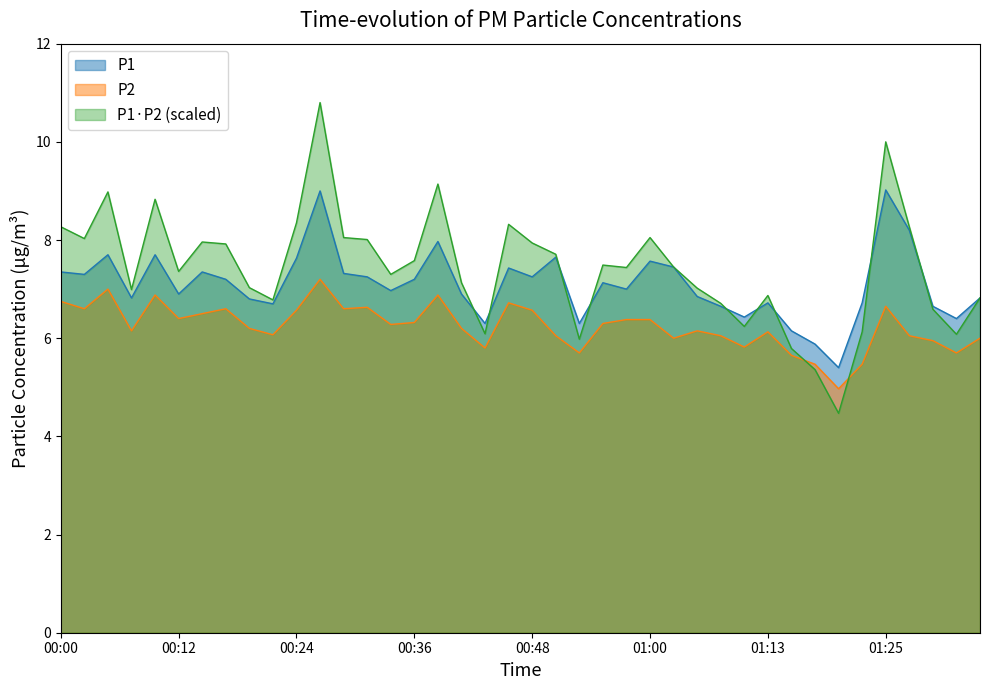

True or false: P1 and P2 cross at least once.

False